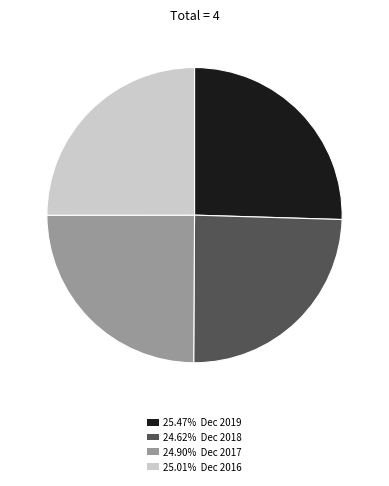

Is there any slice that represents more than half of the pie?

No